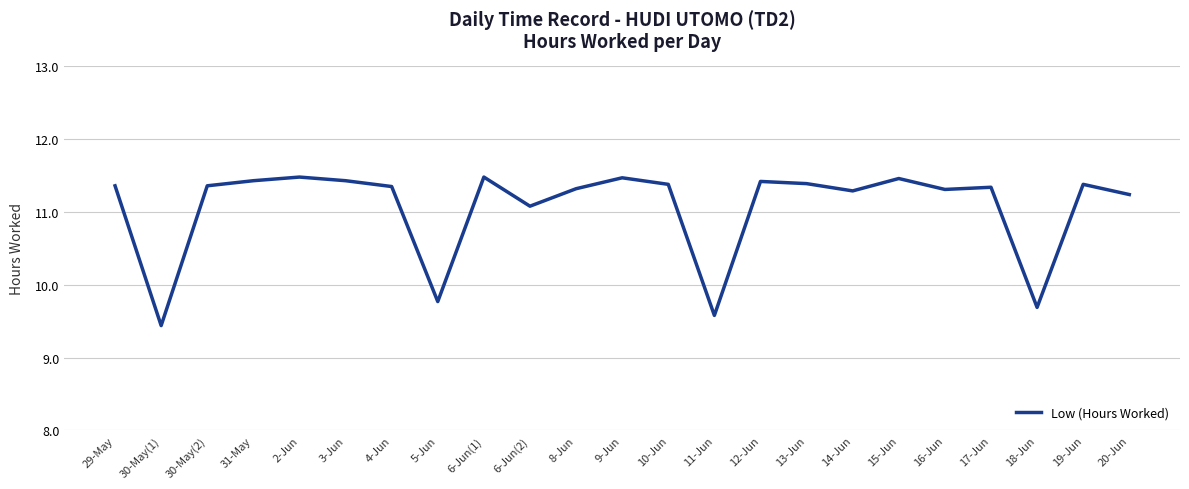

Where is the data nearest to the value 10?

5-Jun